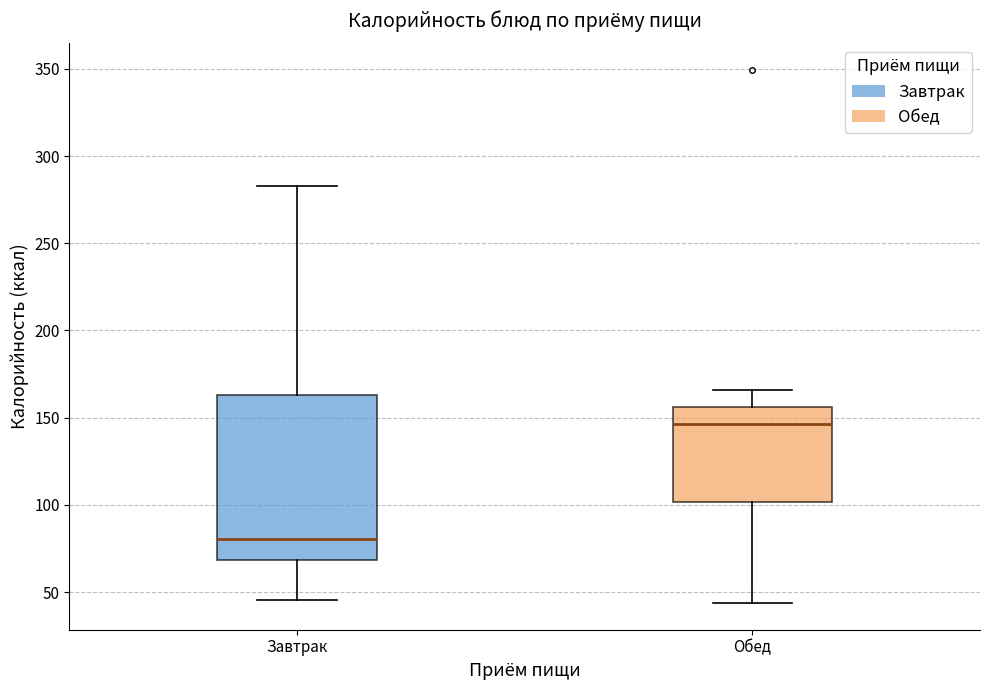

Reading left to right, transcribe this box plot: for each box, give where its median line is, the range the box spans, and where its two whiskers end, as read against the y-axis. The values are not printed on the chart, so give them approximately, as read against the axis.

Завтрак: median 80, box 70 to 165, whiskers 45 to 285
Обед: median 145, box 100 to 155, whiskers 45 to 165